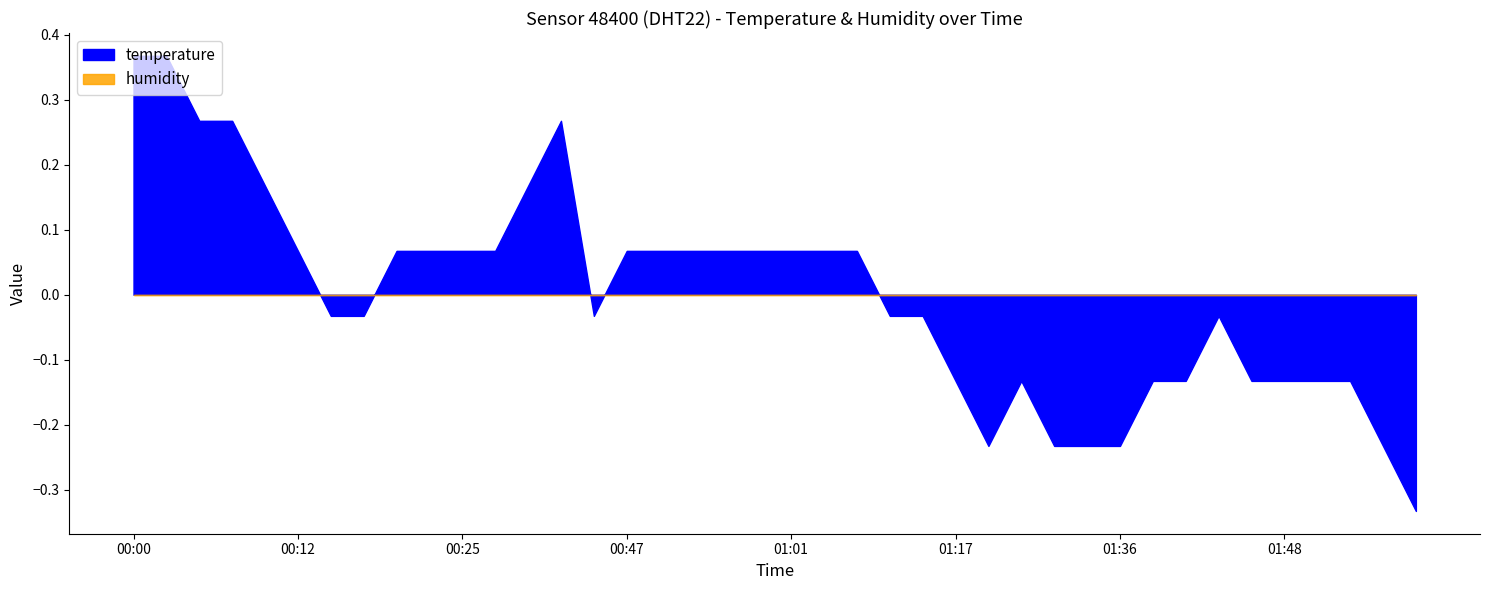

What are all the series names shown in the legend?

temperature, humidity